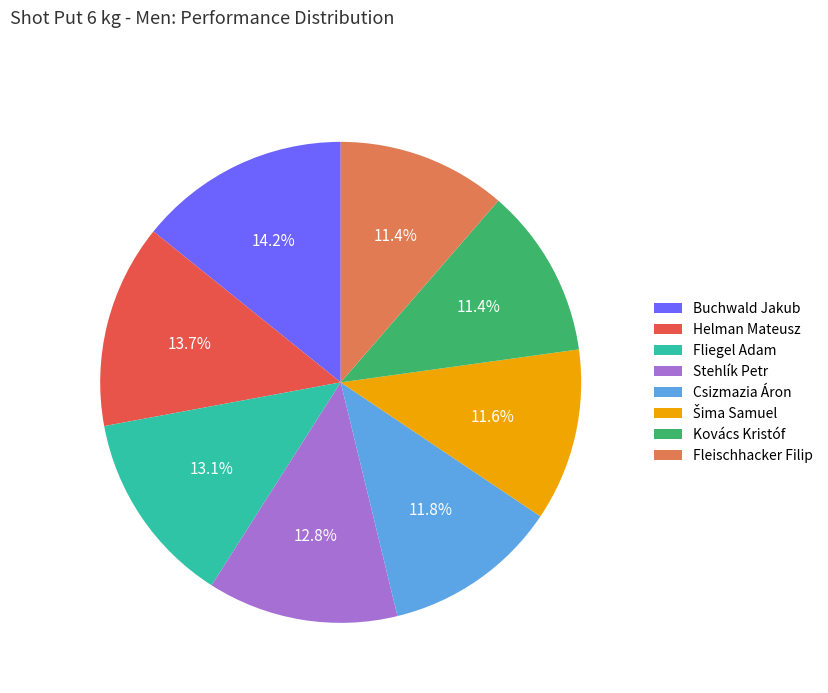

What percentage is NOT represented by Kovács Kristóf?

88.6%